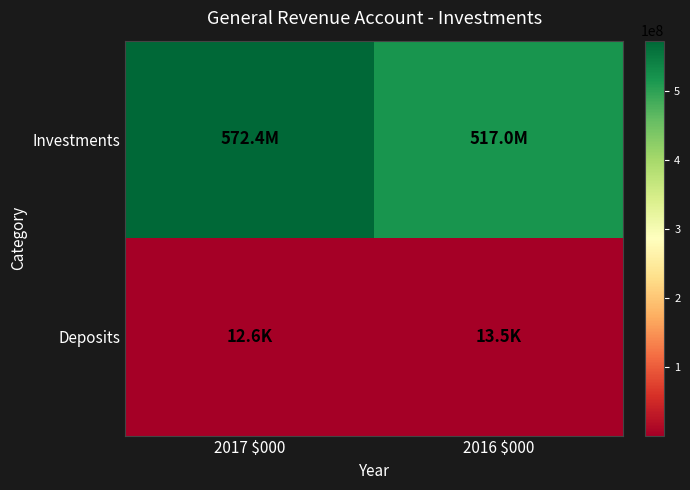

What is the greatest value displayed?

572368301